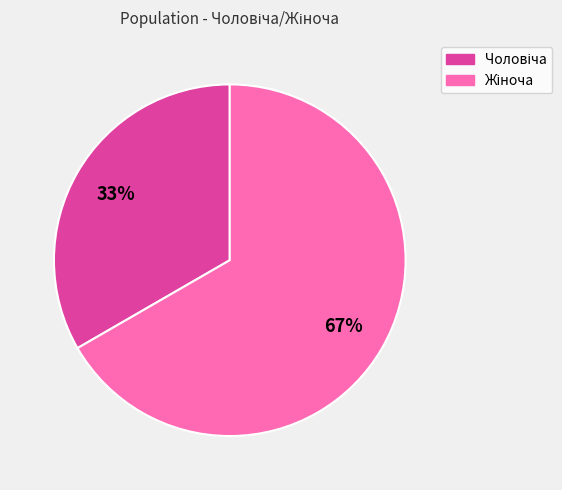

Does any single category account for the majority?

Yes